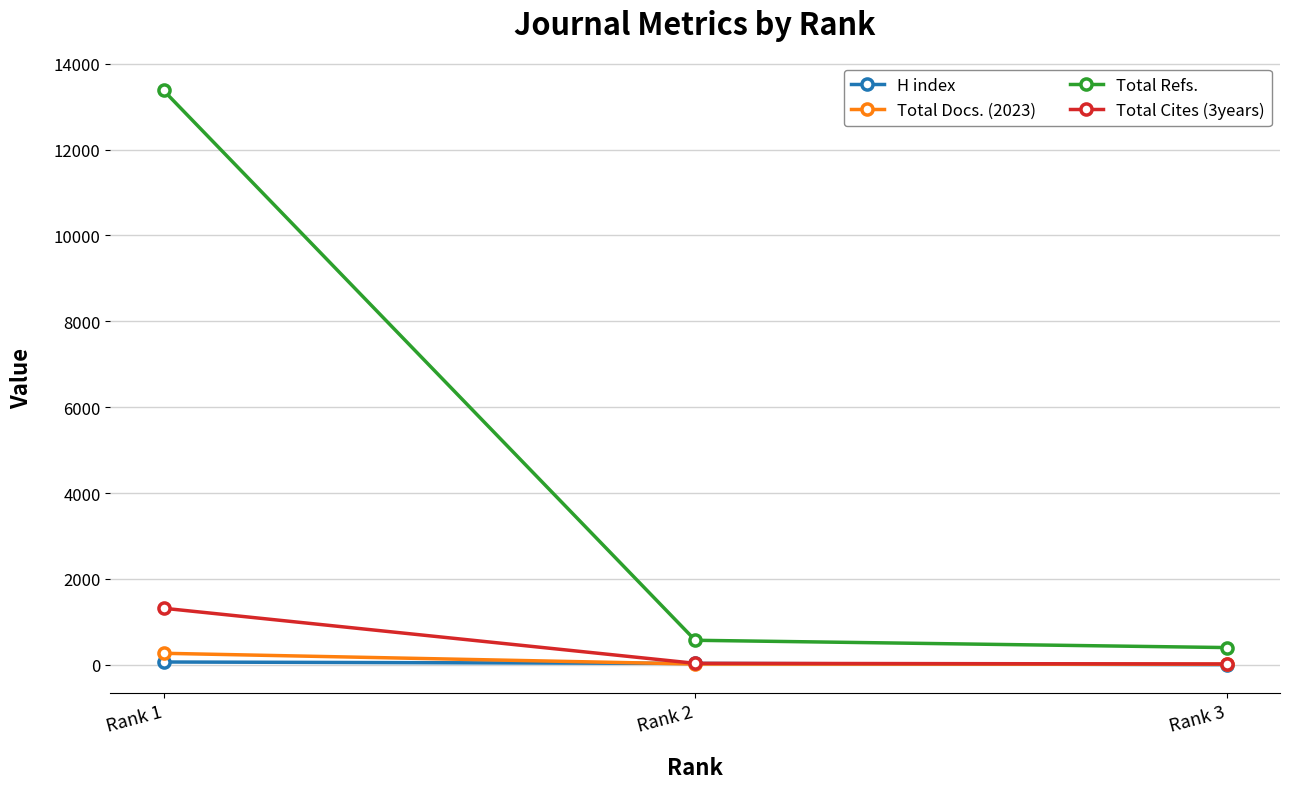

List the series in order of their peak value, highest first.

Total Refs., Total Cites (3years), Total Docs. (2023), H index